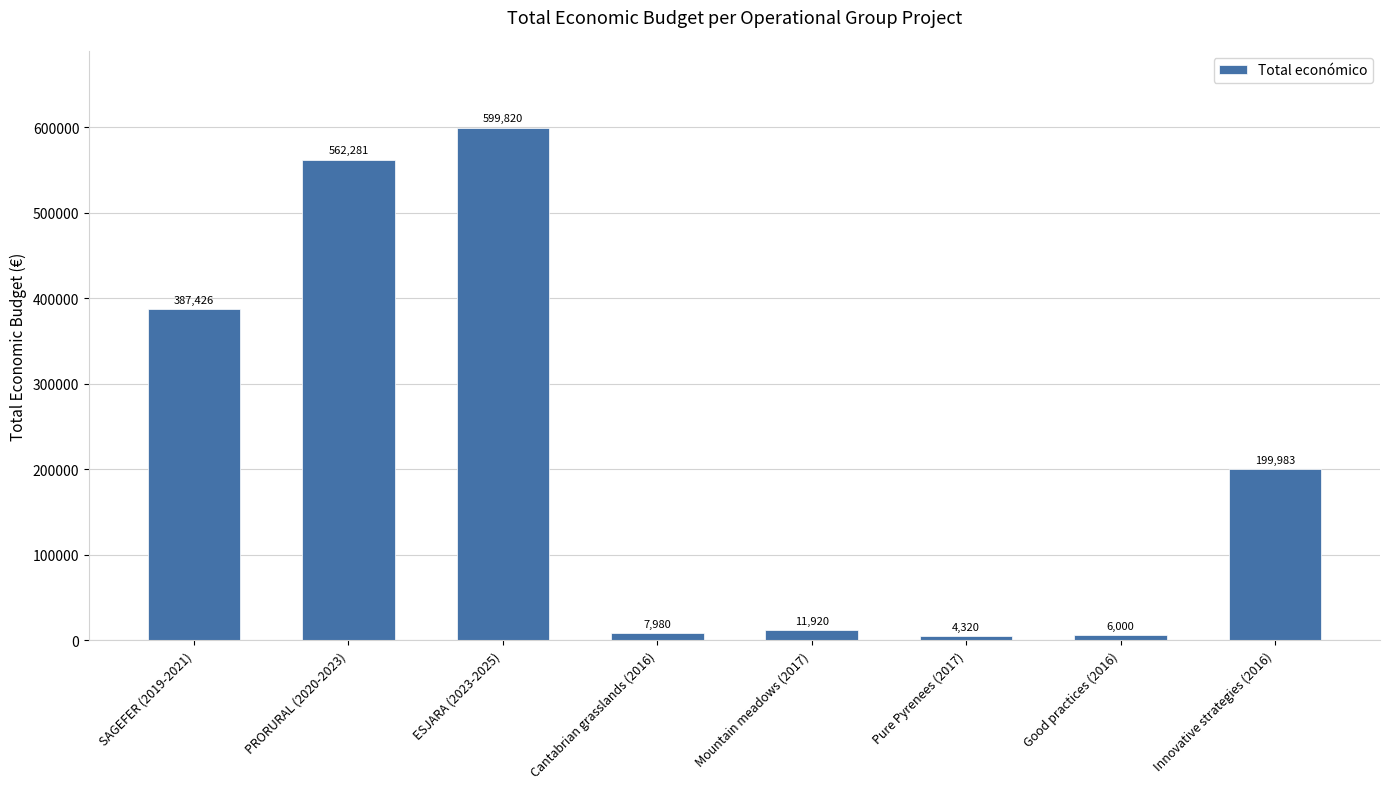

Reading left to right, what are all the values shown in this chart?

SAGEFER (2019-2021)=387426	PRORURAL (2020-2023)=562281	ESJARA (2023-2025)=599820	Cantabrian grasslands (2016)=7980	Mountain meadows (2017)=11920	Pure Pyrenees (2017)=4320	Good practices (2016)=6000	Innovative strategies (2016)=199983